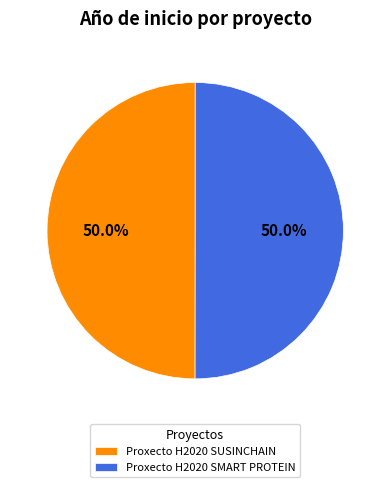

Combined, what portion of the pie is Proxecto H2020 SUSINCHAIN and Proxecto H2020 SMART PROTEIN?

100.0%